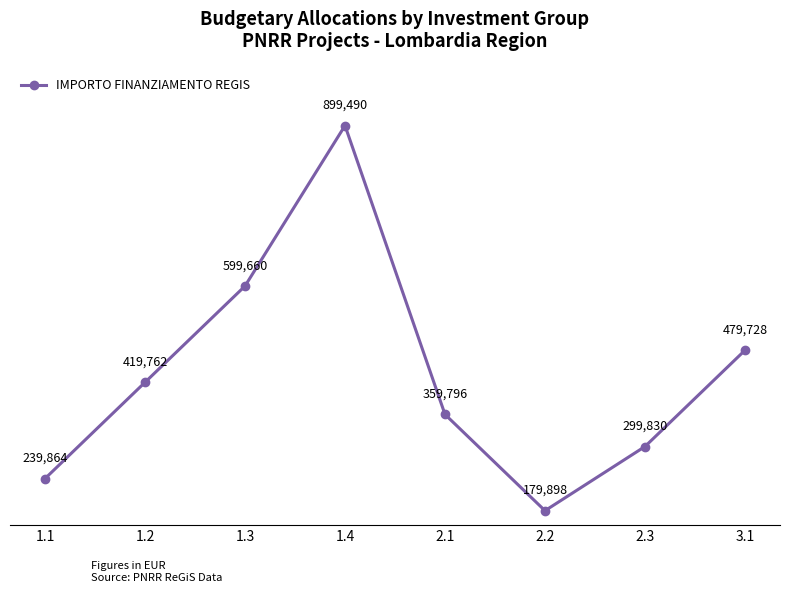

Where is the first local maximum?

1.4